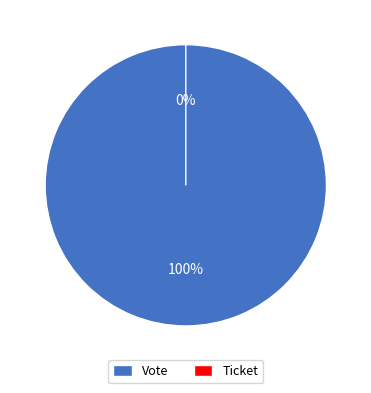

Do Ticket and Vote together represent more than half of the pie?

Yes